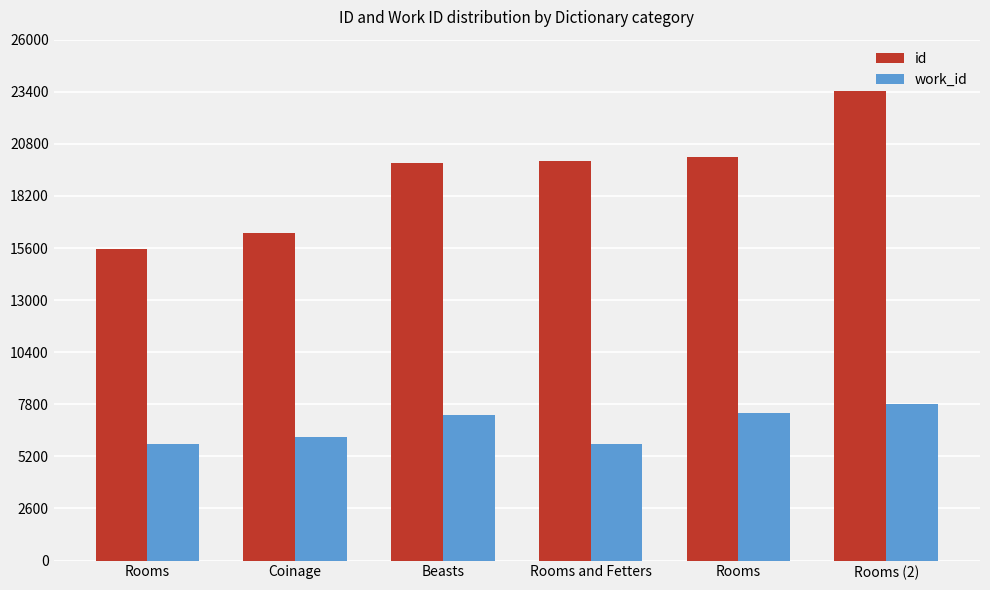

Reading left to right, list all the values displayed in this chart.

id: 15556	16360	19845	19923	20144	23437
work_id: 5834	6183	7287	5795	7382	7828